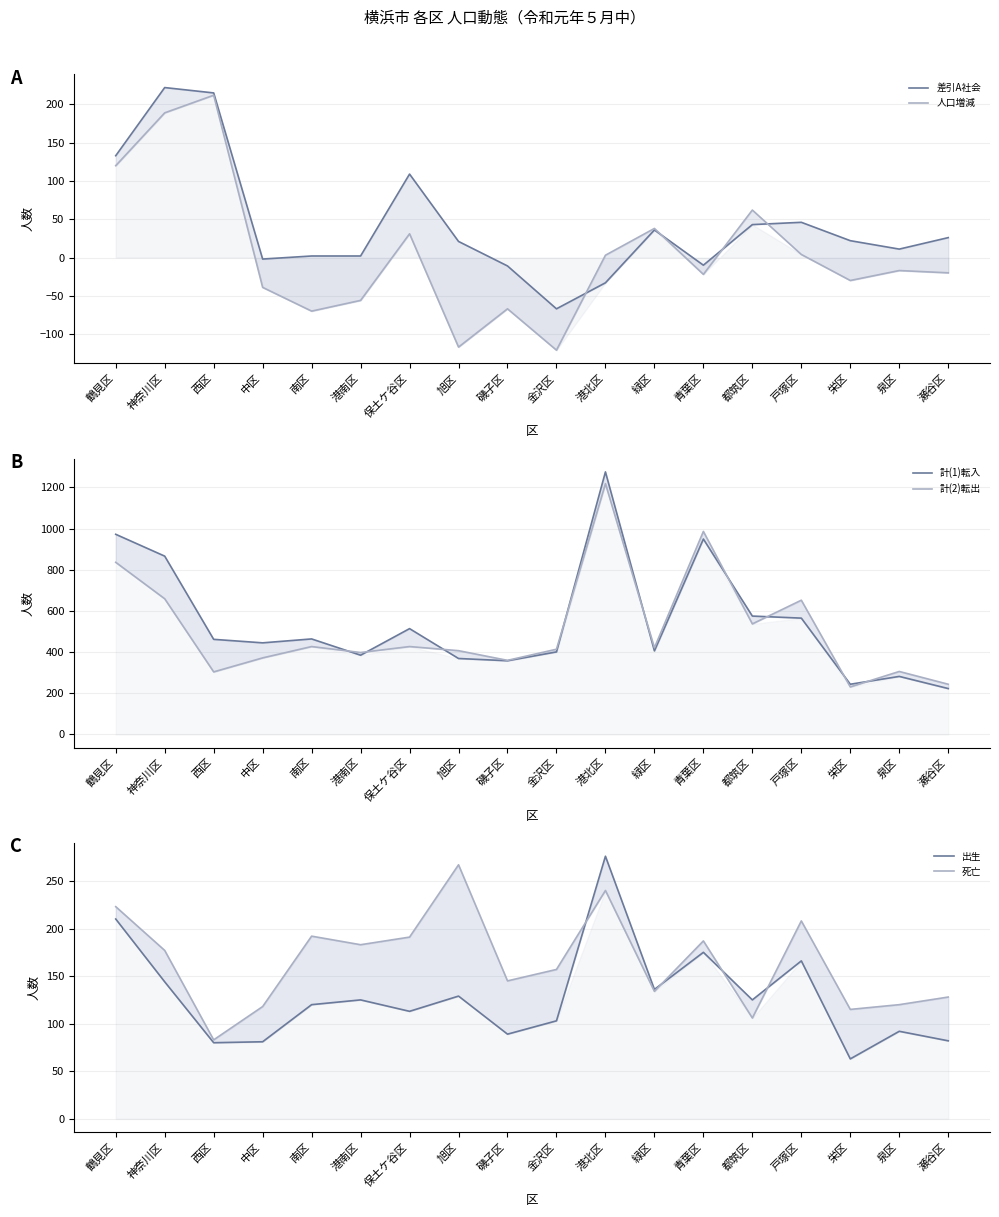

Where do 計(1)転入 and 計(2)転出 first cross each other?

南区 and 港南区